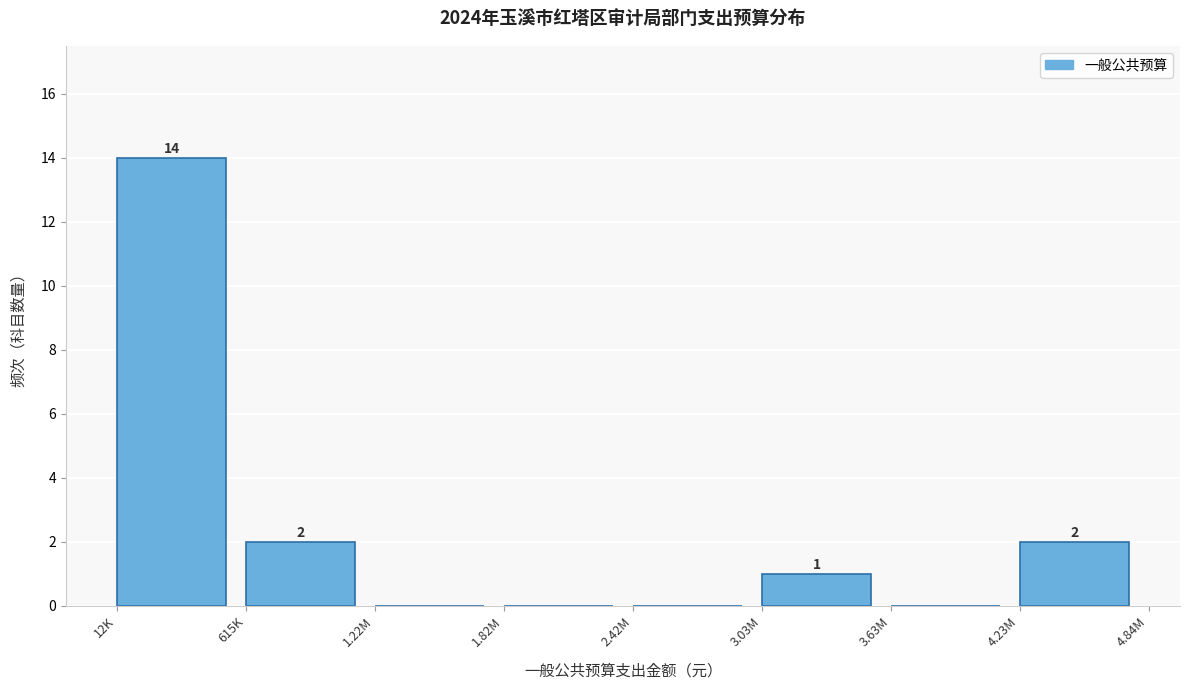

Reading left to right, extract all data points from this chart.

12K=14	615K=2	1.22M=0	1.82M=0	2.42M=0	3.03M=1	3.63M=0	4.23M=2